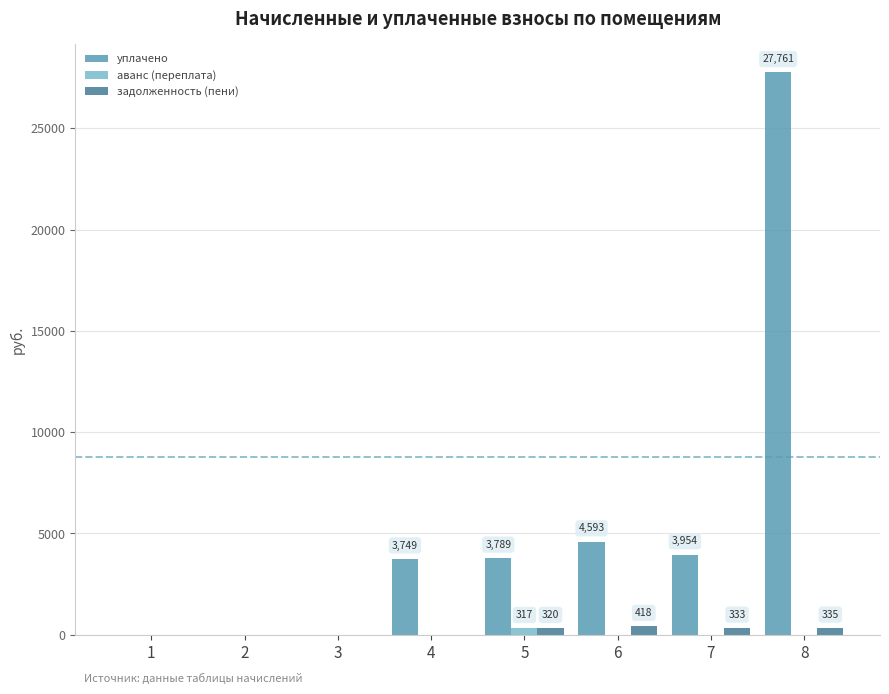

Are the bars grouped side by side (vs. stacked)?

Yes